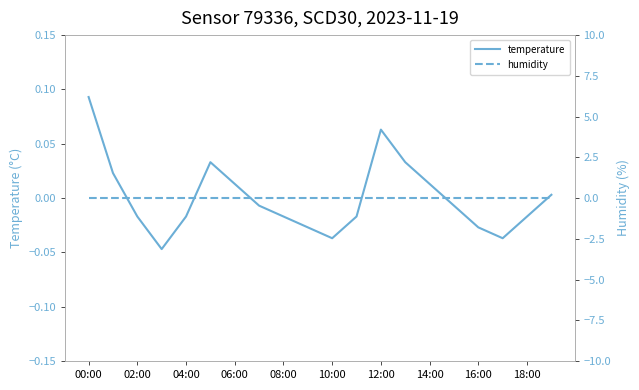

At which label is temperature closest to 0?

19